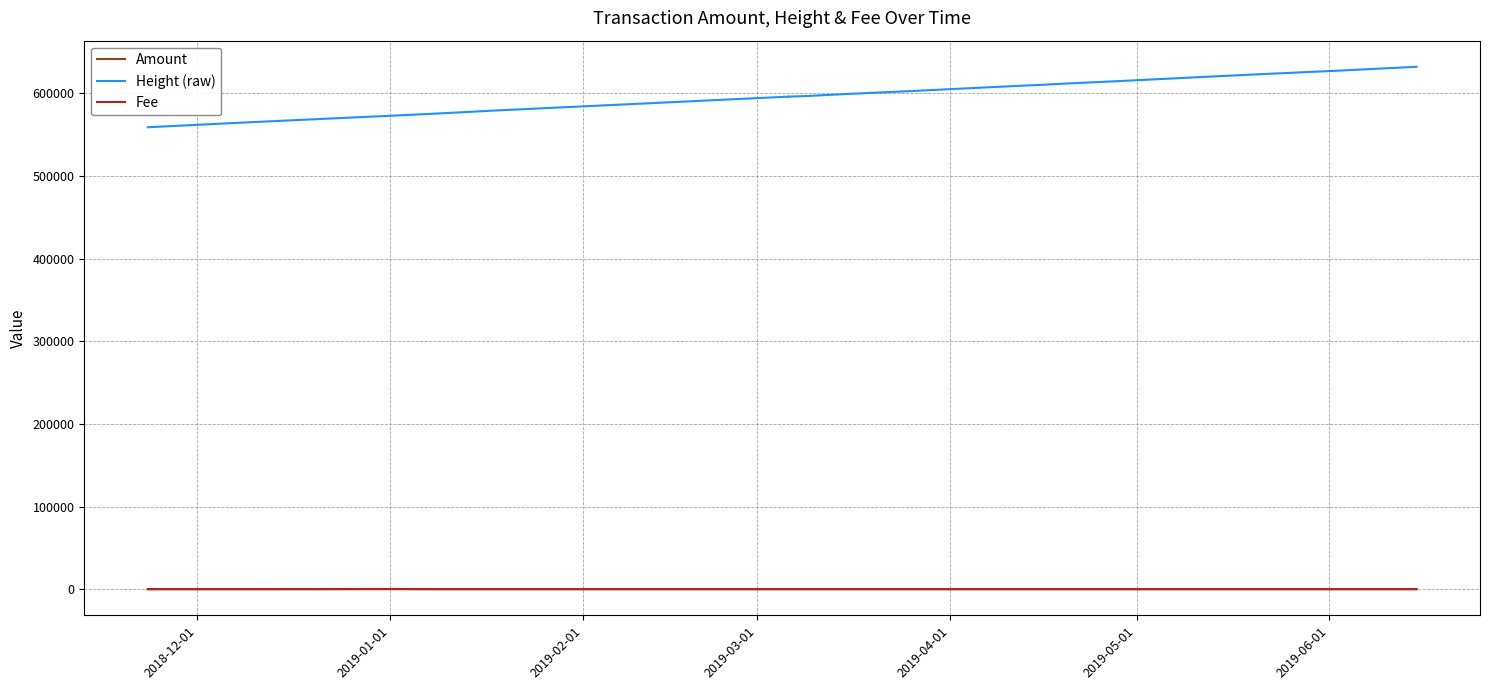

What is the lowest value of the Amount series?

50.2